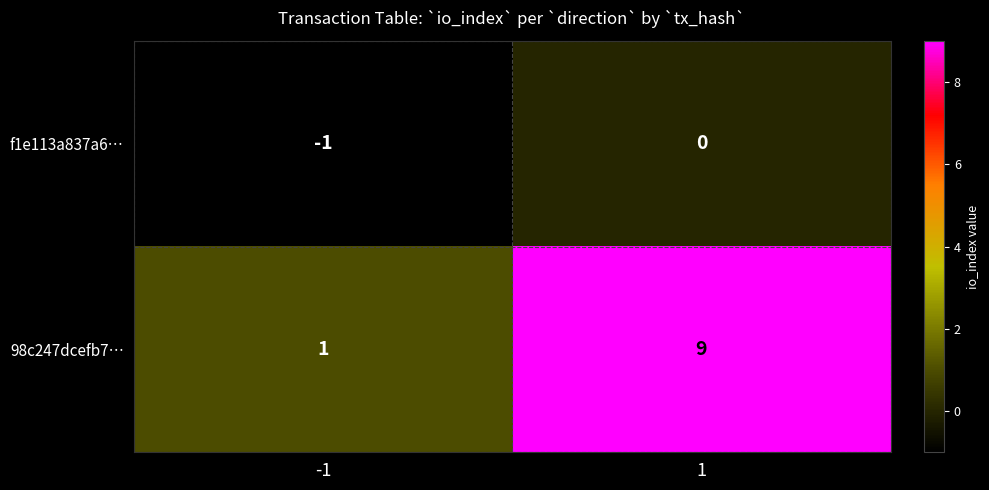

What value does the 98c247dcefb7… series have at 1?

9